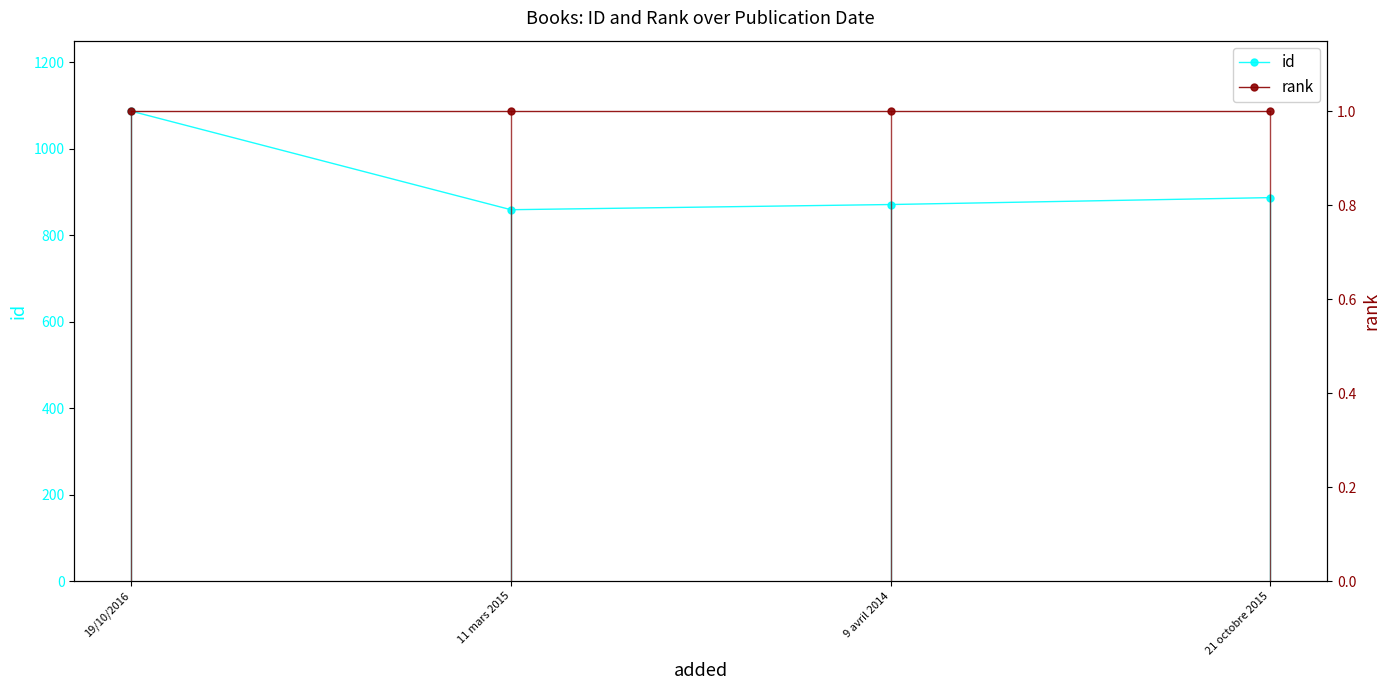

What is the difference between the maximum and second lowest values in the id series?

216